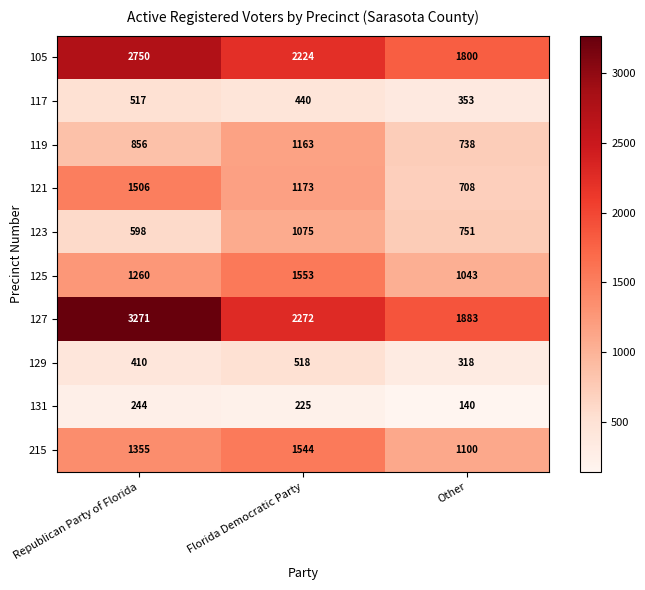

Reading left to right, transcribe all the data shown in this chart.

105: 2750	2224	1800
117: 517	440	353
119: 856	1163	738
121: 1506	1173	708
123: 598	1075	751
125: 1260	1553	1043
127: 3271	2272	1883
129: 410	518	318
131: 244	225	140
215: 1355	1544	1100